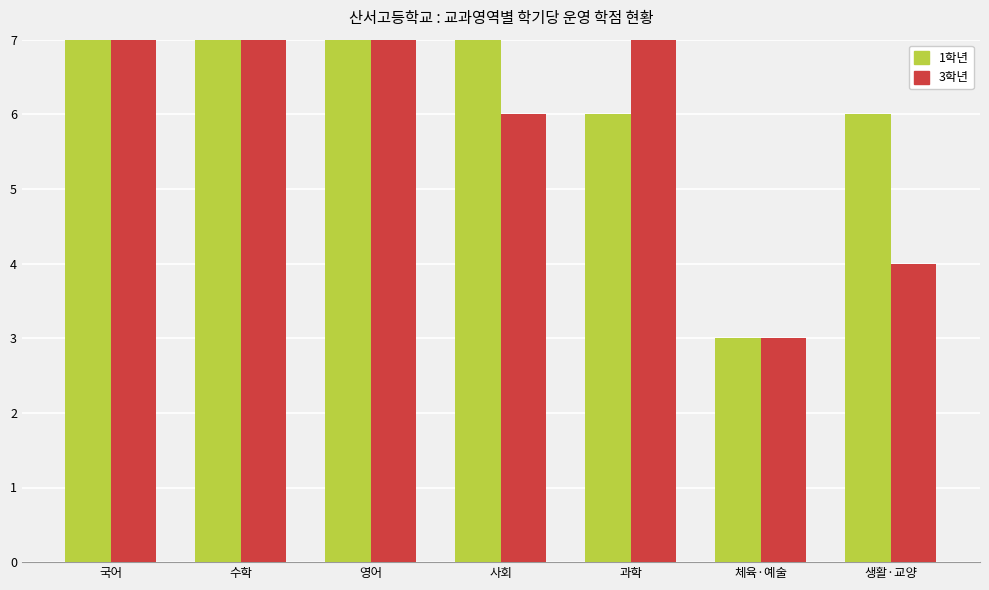

List the series in order of their peak value, highest first.

3학년, 1학년